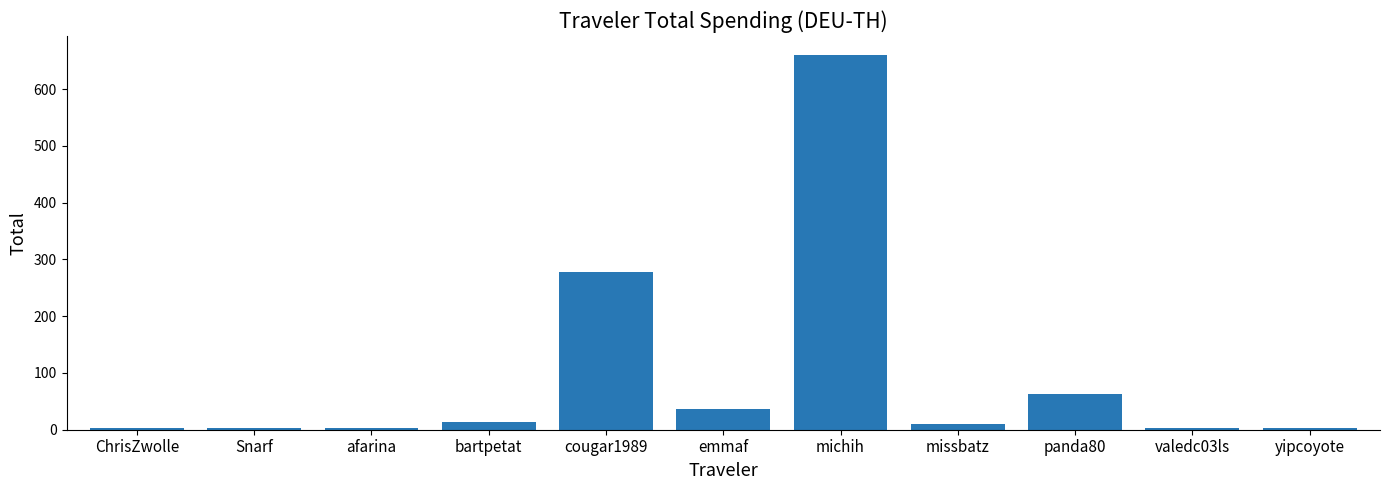

What is the difference between the second highest and minimum values?

274.6